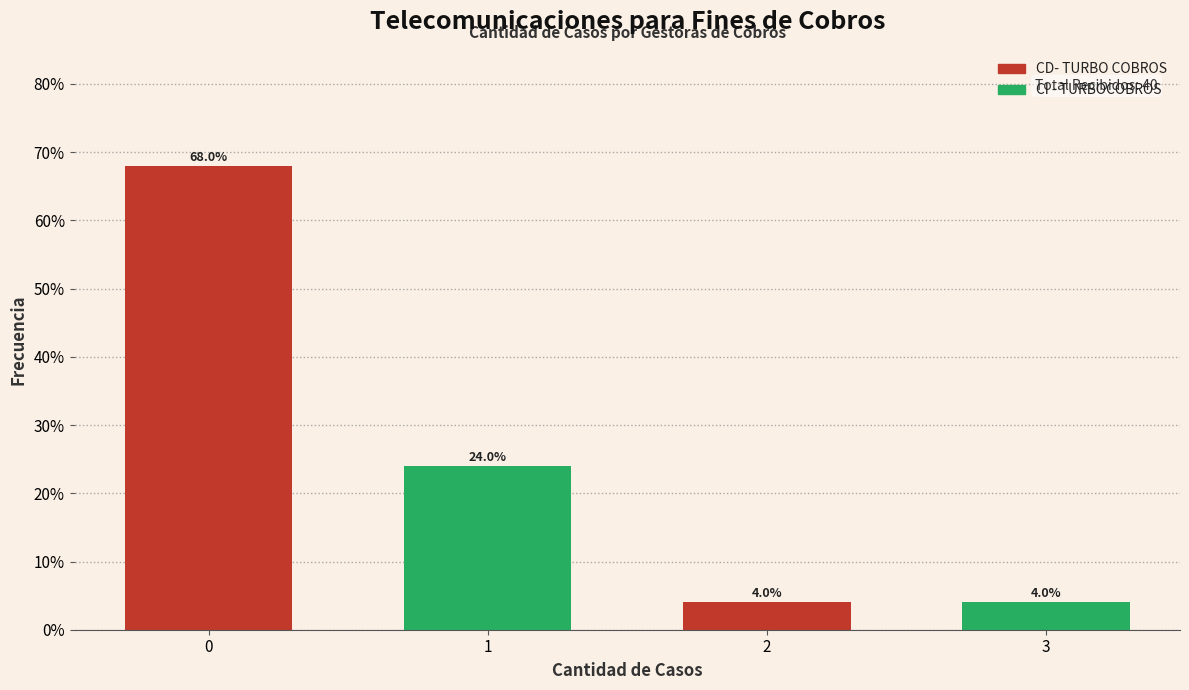

Reading right to left, transcribe all the data shown in this chart.

4	4	24	68